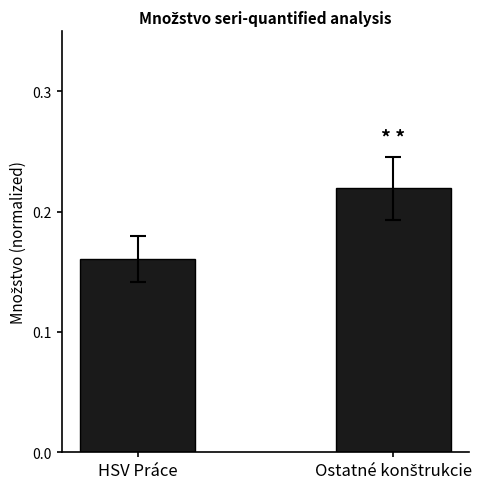

What position from the right is HSV Práce?

2